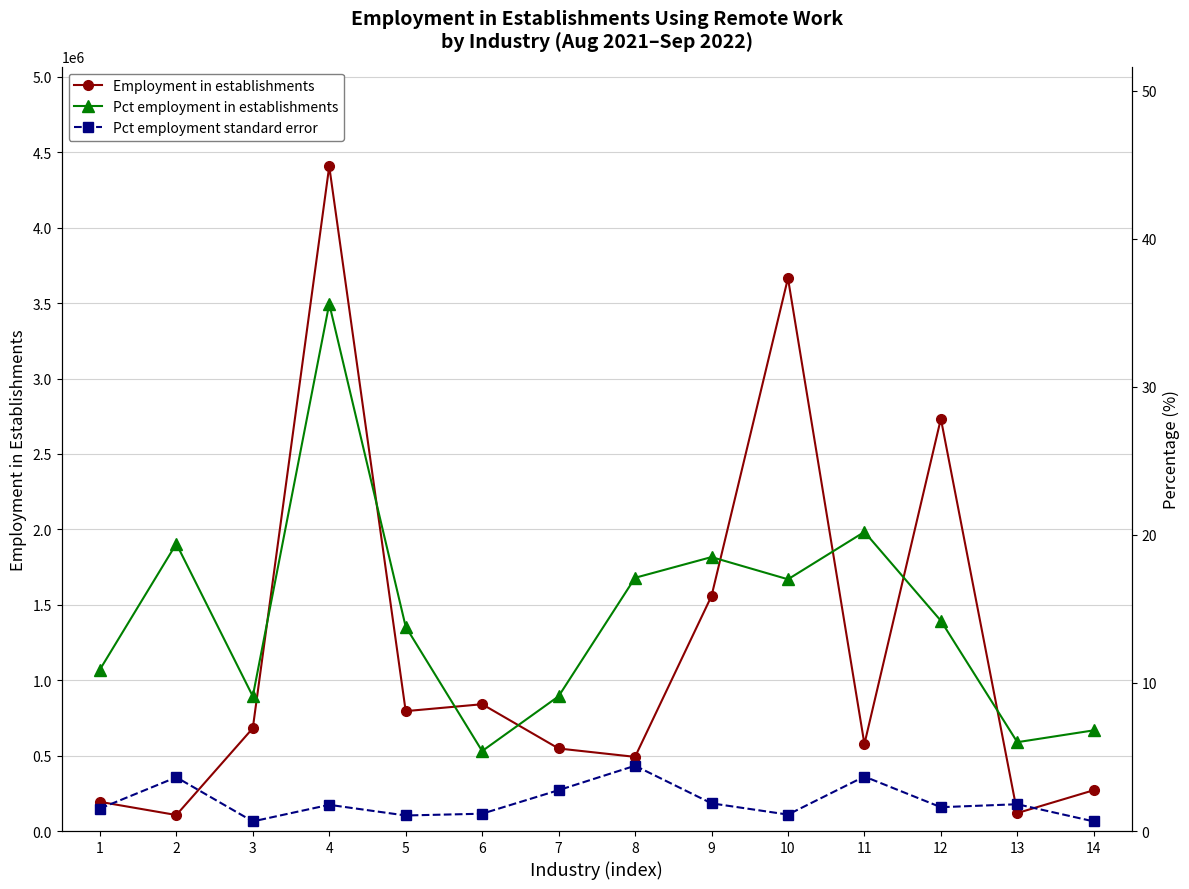

What is the difference between the maximum and minimum values in the Employment in establishments series?

4300994